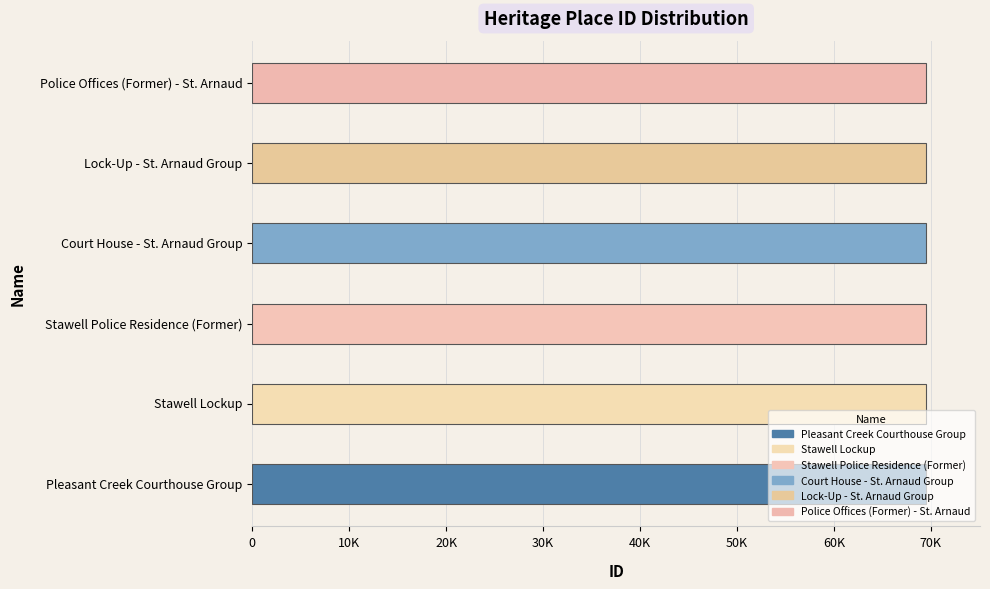

What is the difference between the maximum and minimum values?

45